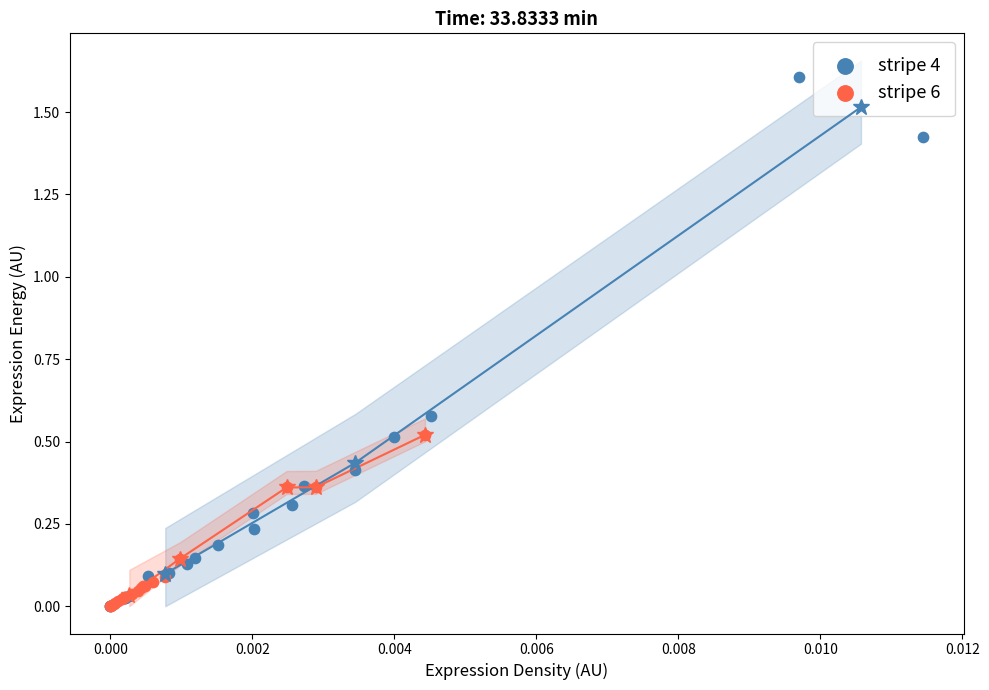

What are all the series names shown in the legend?

stripe 4, stripe 6